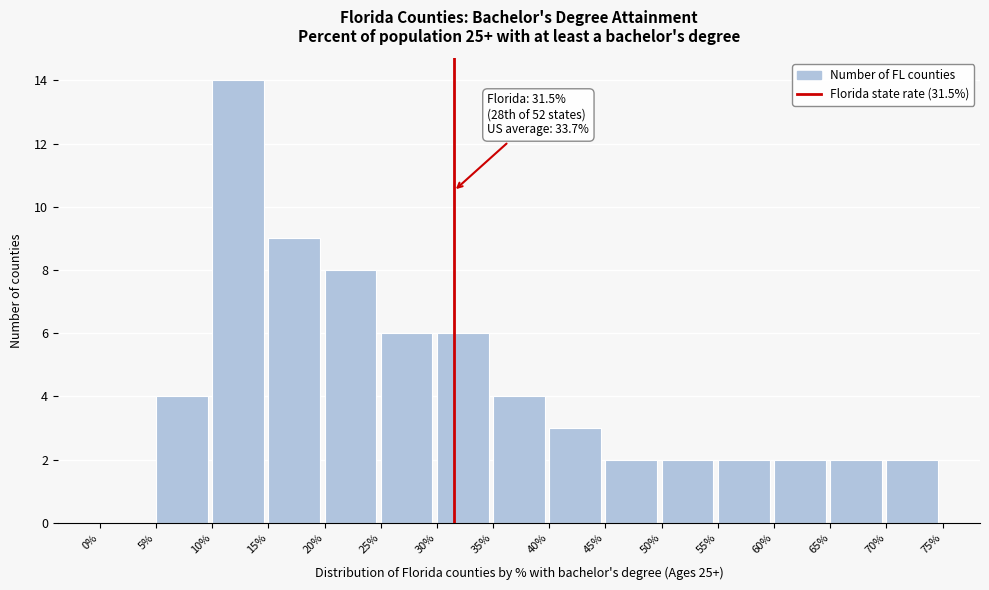

Which range on the x-axis has the tallest bar?

10% to 15%